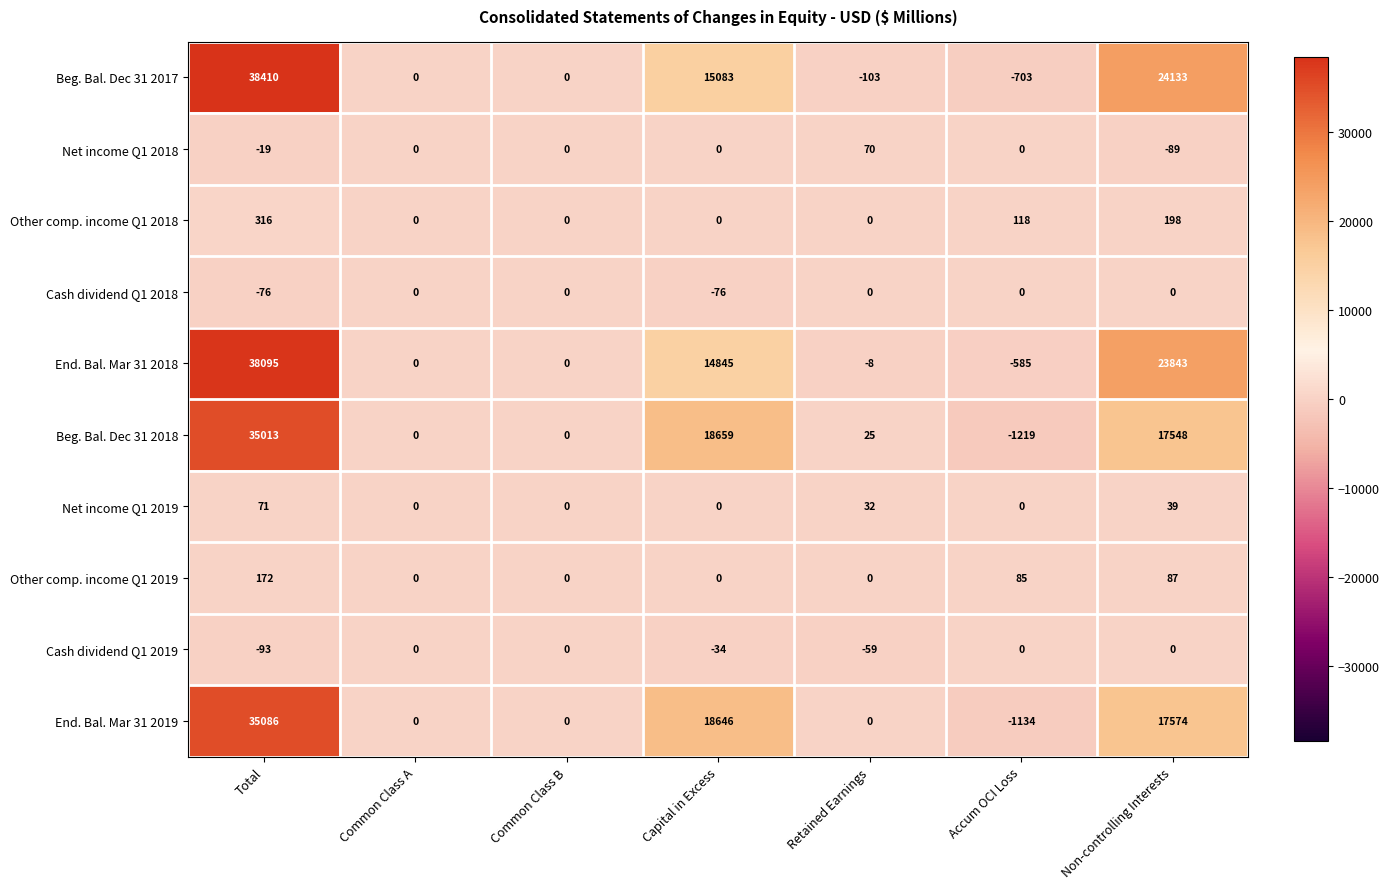

The Net income Q1 2018 series shows 80 at Accum OCI Loss. True or false?

False